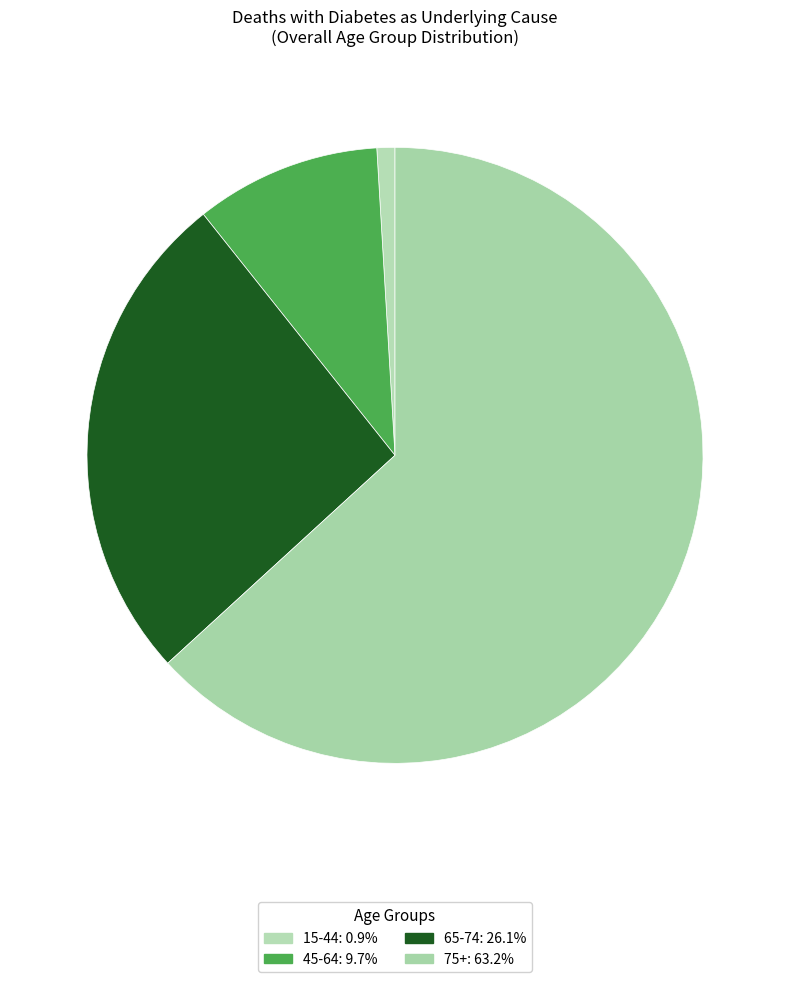

To the nearest percent, what is the difference between the 15-44 and 65-74 slice percentages?

25%